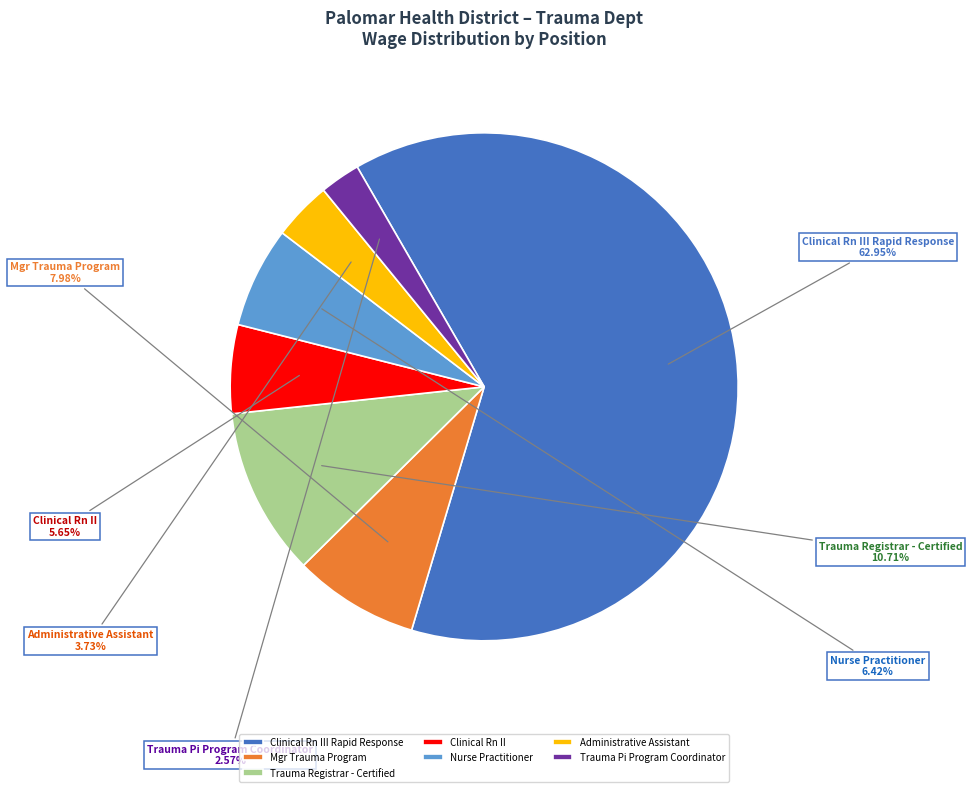

Is it true that Trauma Registrar - Certified is 2% of the pie?

False